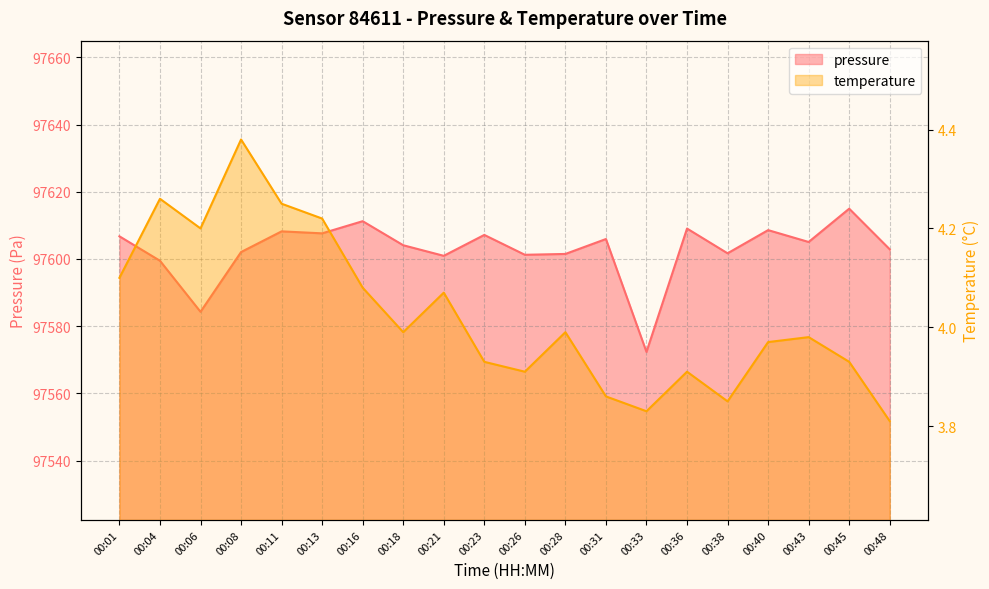

What are all the series names shown in the legend?

pressure, temperature